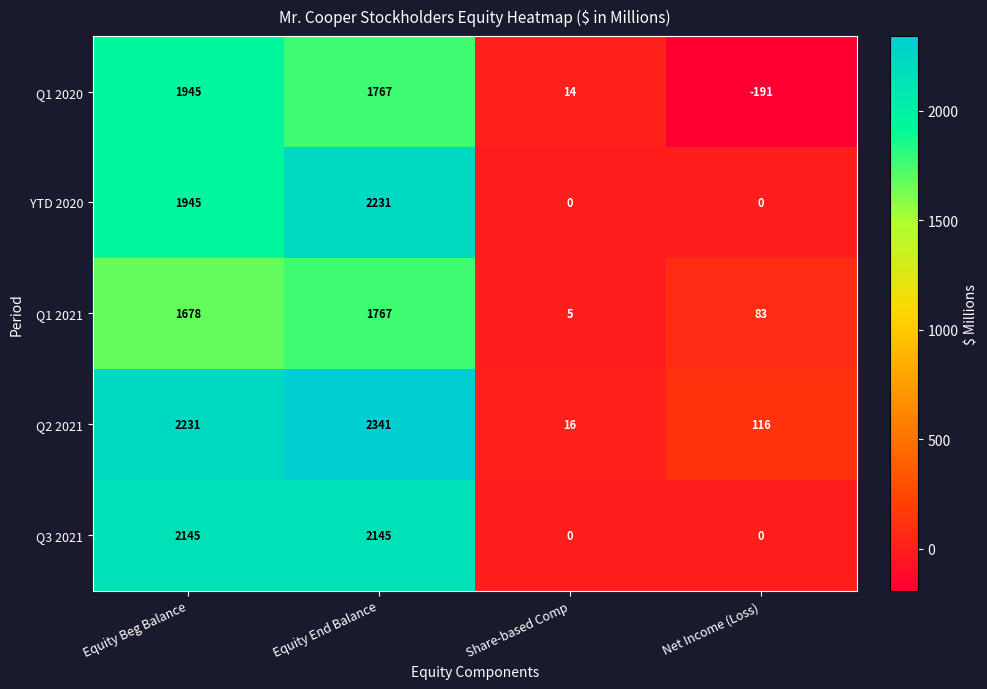

Reading left to right, extract all data points from this chart.

Q1 2020: 1945	1767	14	-191
YTD 2020: 1945	2231	0	0
Q1 2021: 1678	1767	5	83
Q2 2021: 2231	2341	16	116
Q3 2021: 2145	2145	0	0